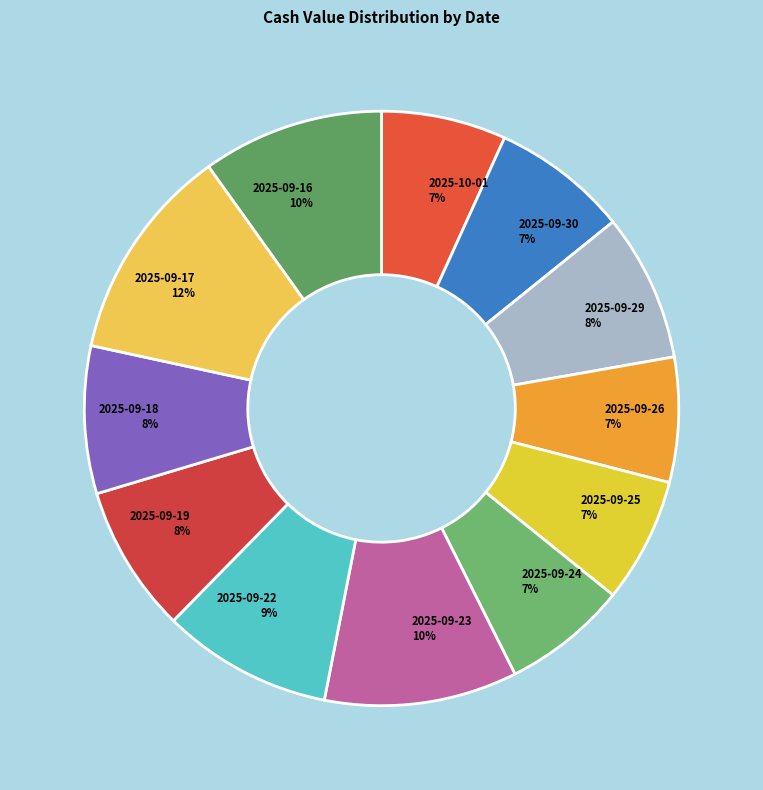

True or false: 2025-09-25 7% accounts for 7% of the total.

True